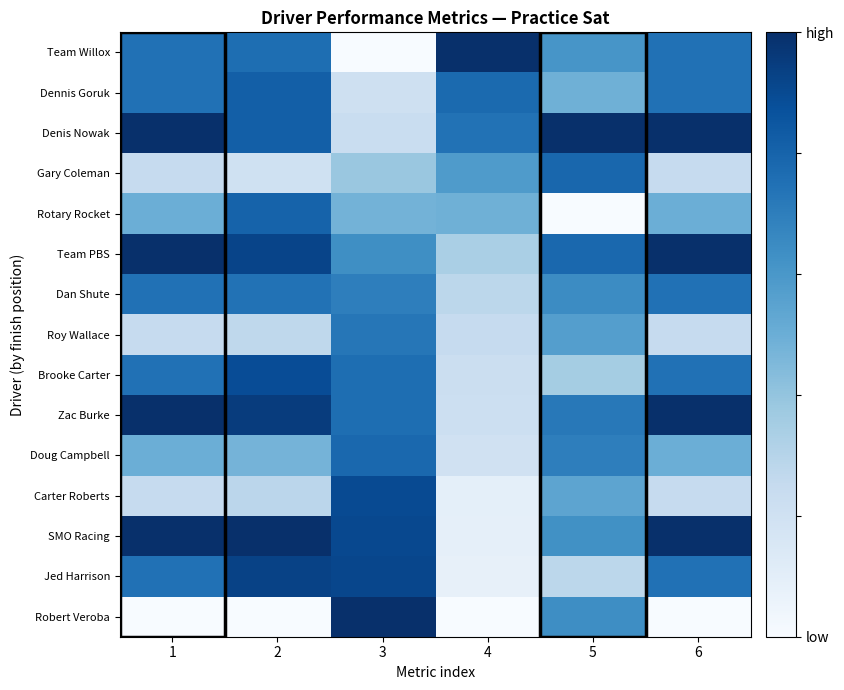

How many categories are shown in the chart?

6